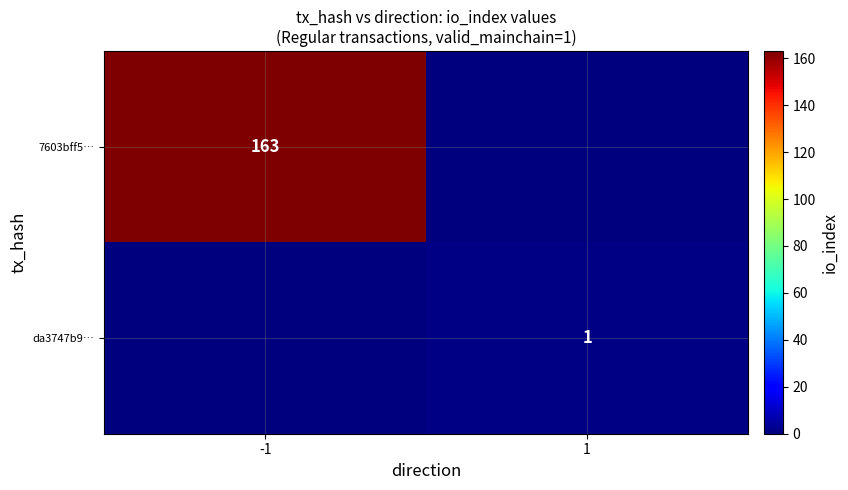

The 7603bff5… series shows 279 at -1. True or false?

False